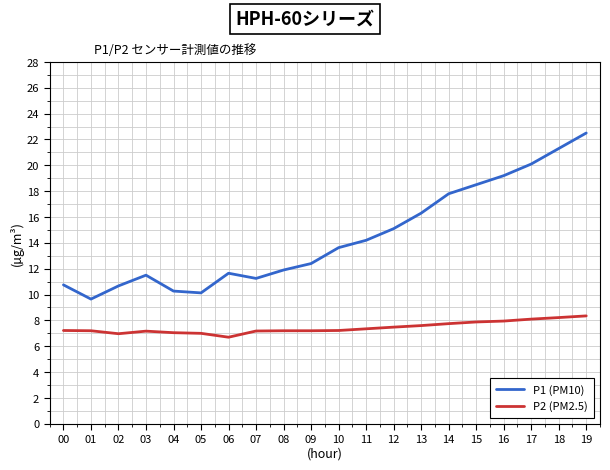

Between 05 and 17, which series saw the biggest shift?

P1 (PM10)